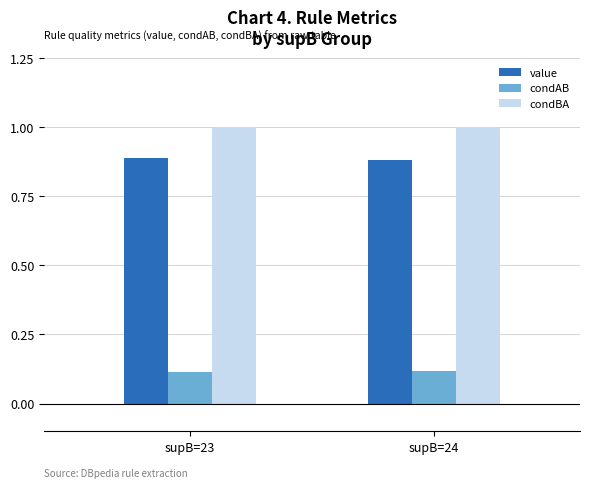

What is the sum of the value values at supB=23 and supB=24?

1.8